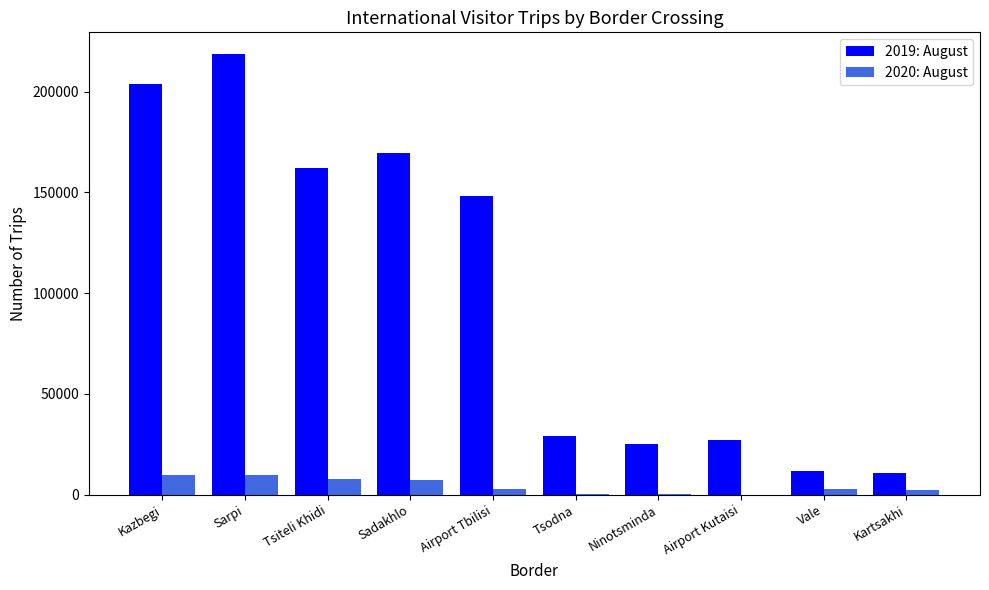

What is the maximum value shown in the chart?

218554